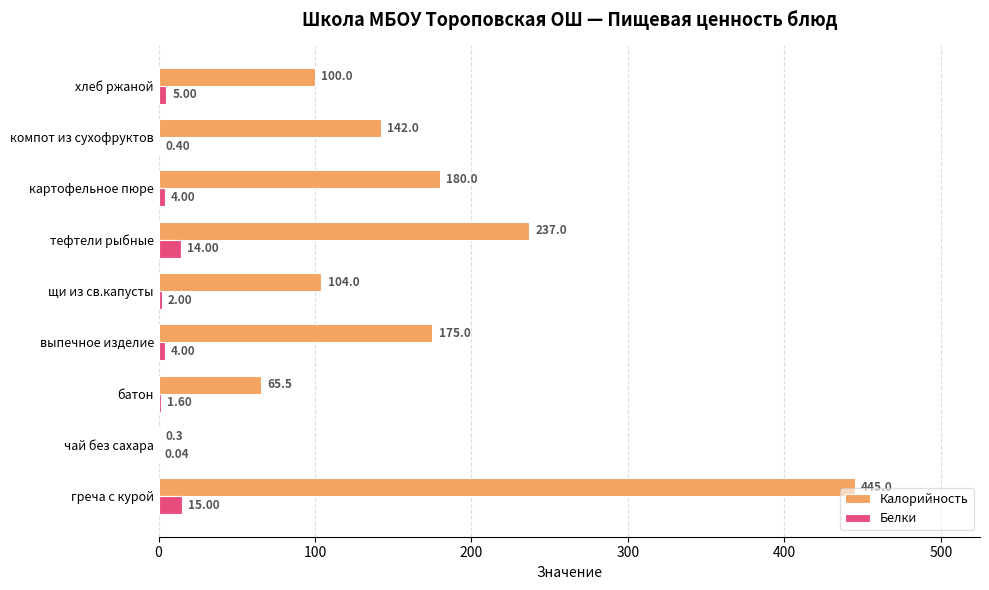

Which series changed the most between выпечное изделие and картофельное пюре?

Калорийность